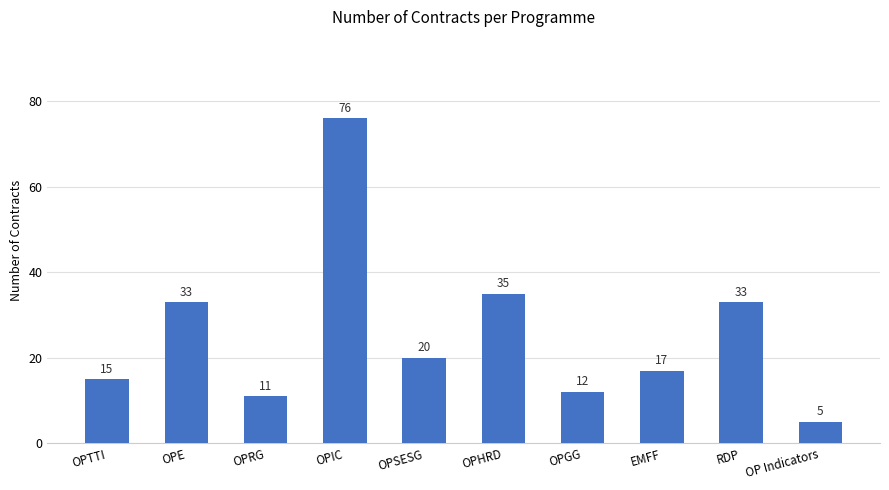

How many distinct data groups are displayed?

1